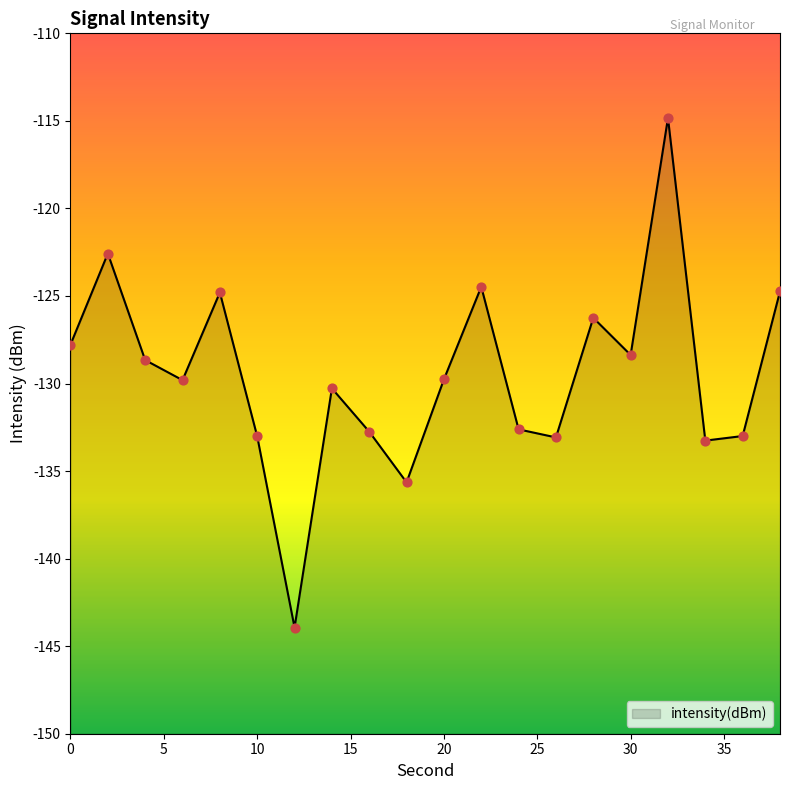

Which has a higher value, 38 or 6?

38